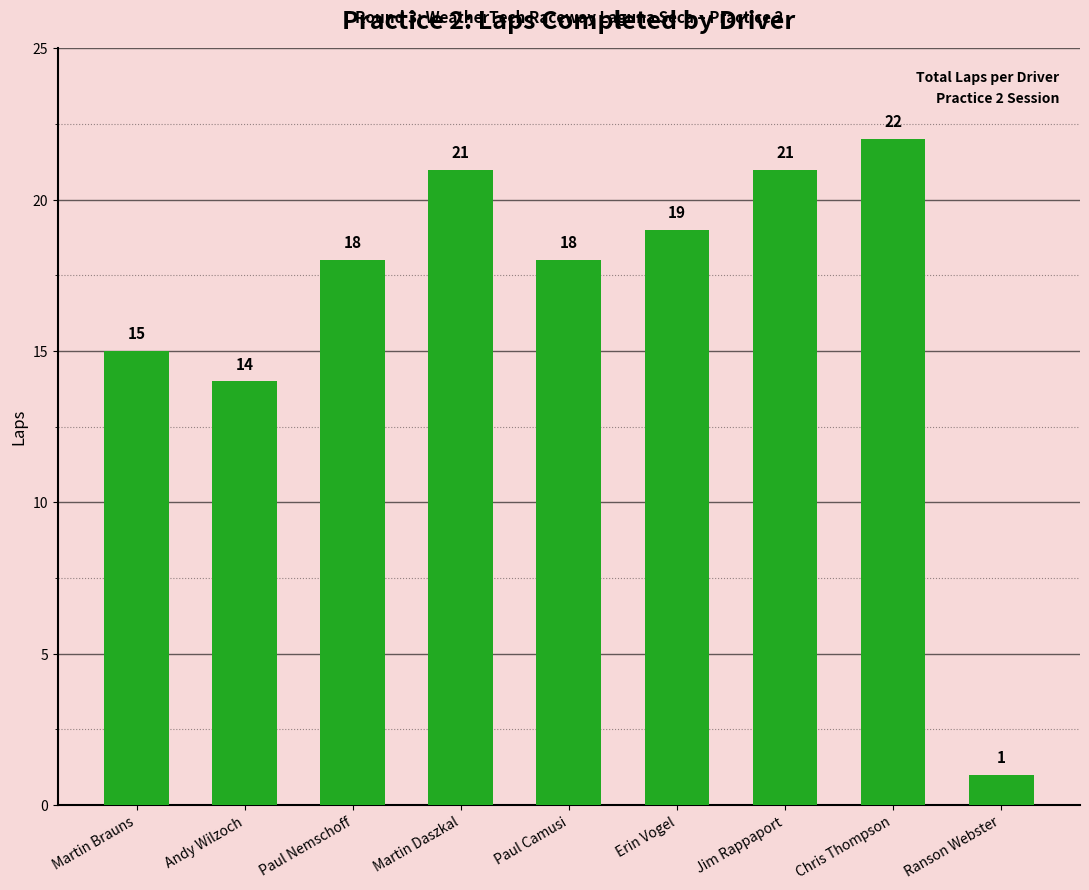

At which label is the value closest to 11?

Andy Wilzoch